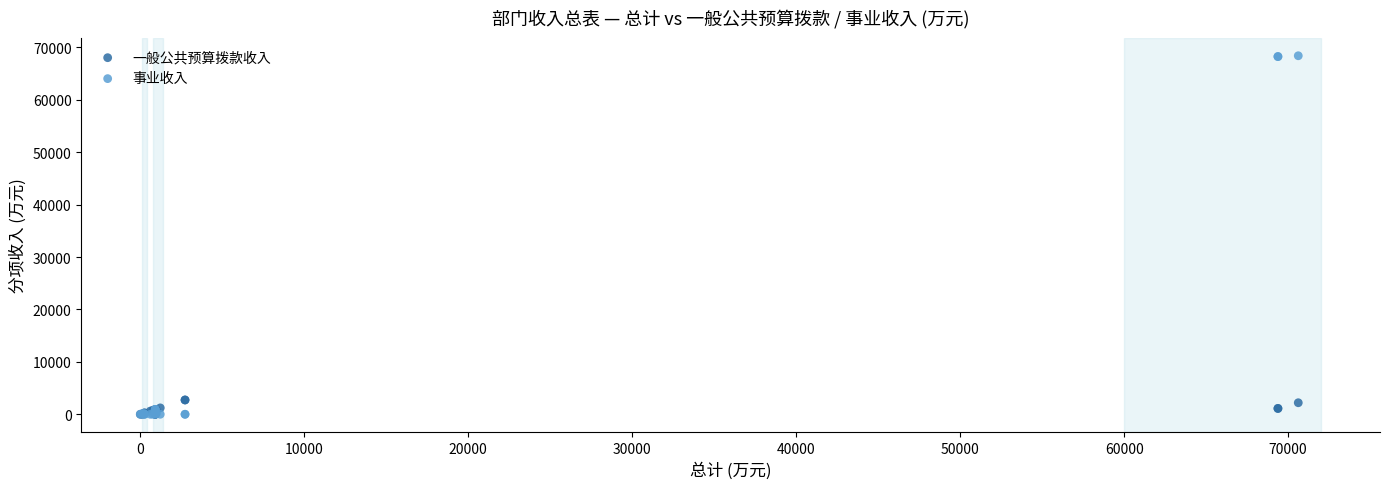

What are all the series names shown in the legend?

一般公共预算拨款收入, 事业收入